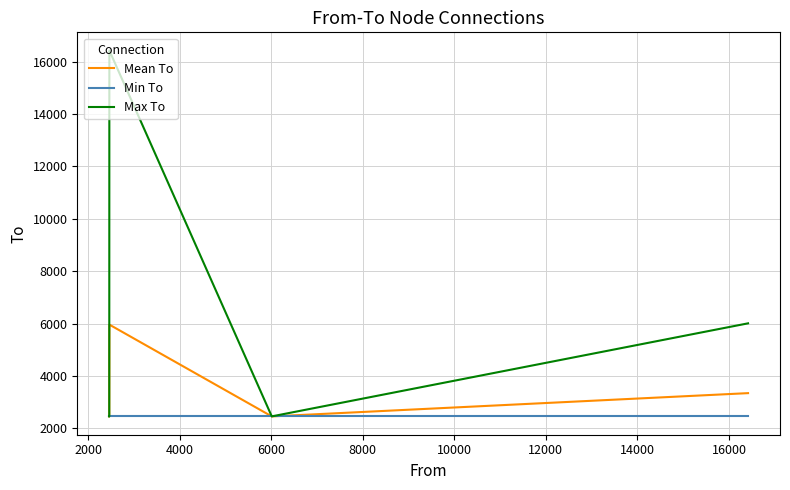

What is the highest value of the Min To series?

2460.0